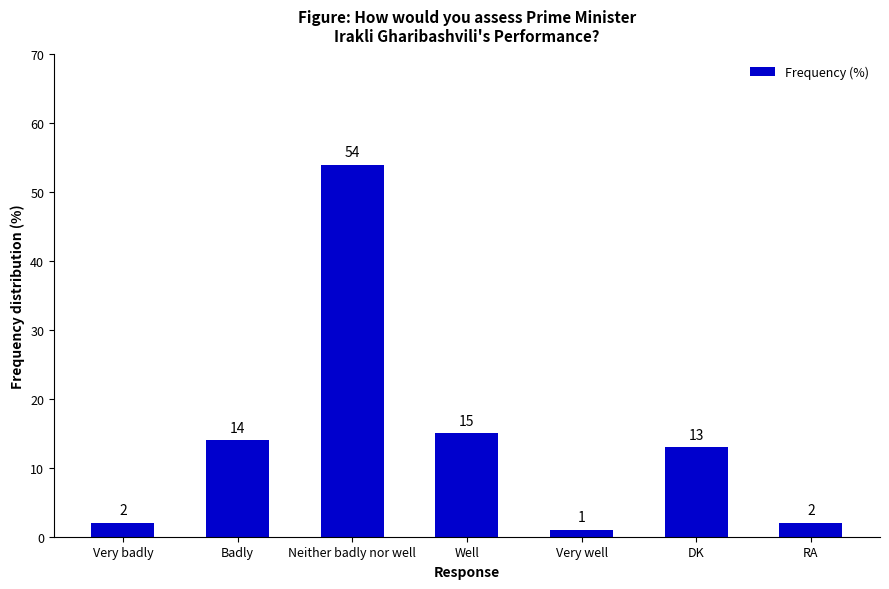

The chart shows a value of 15 at Well. True or false?

True